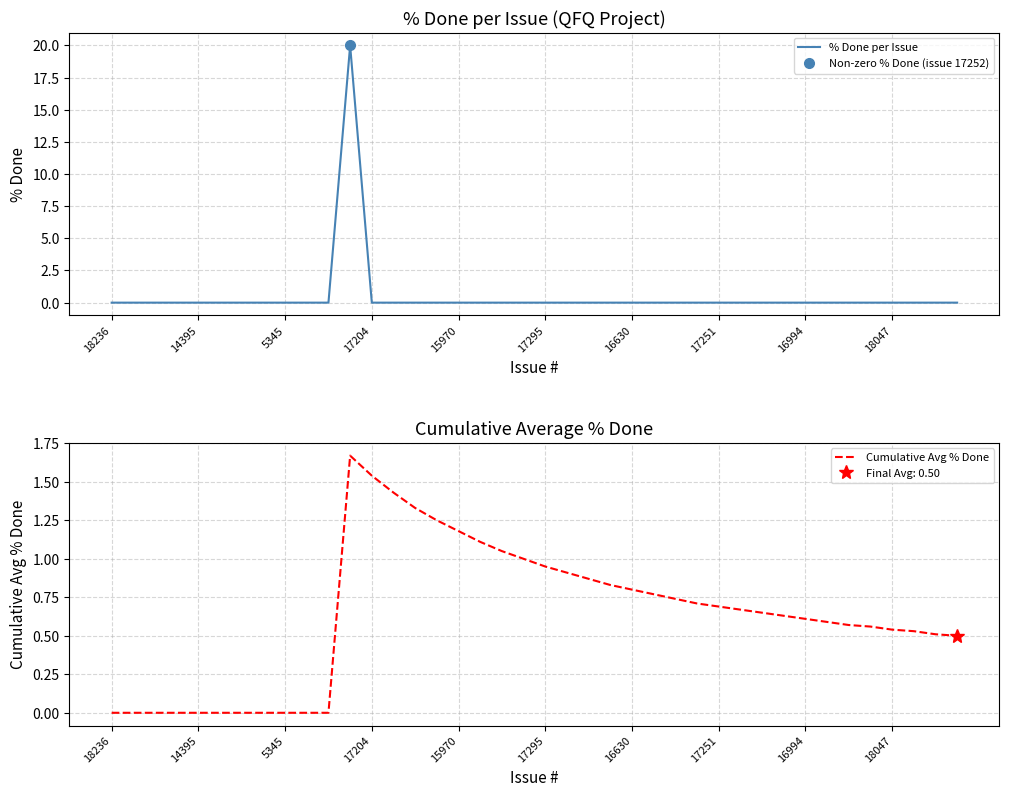

Between 28 and 34, which series saw the biggest shift?

Cumulative Avg % Done